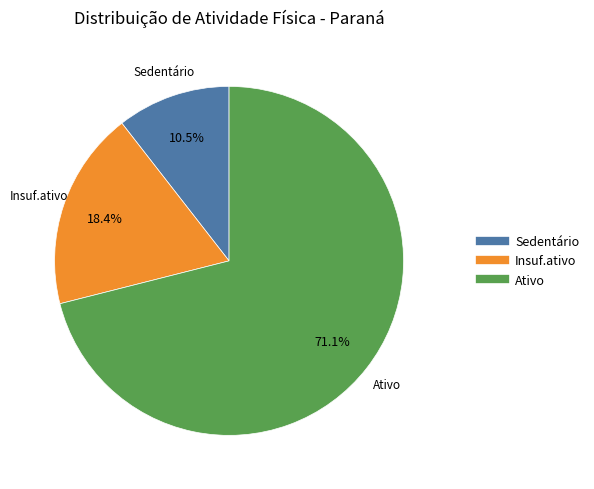

What is the total percentage of Insuf.ativo and Ativo?

89.5%